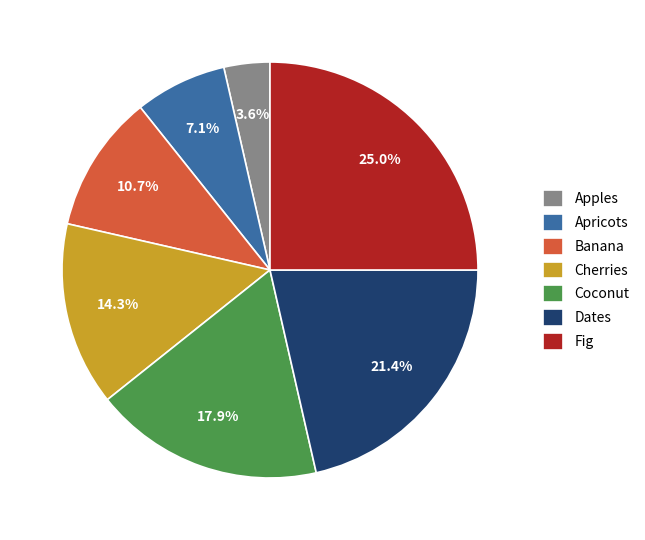

To the nearest percent, what is the difference between the largest and smallest slice percentages?

21%